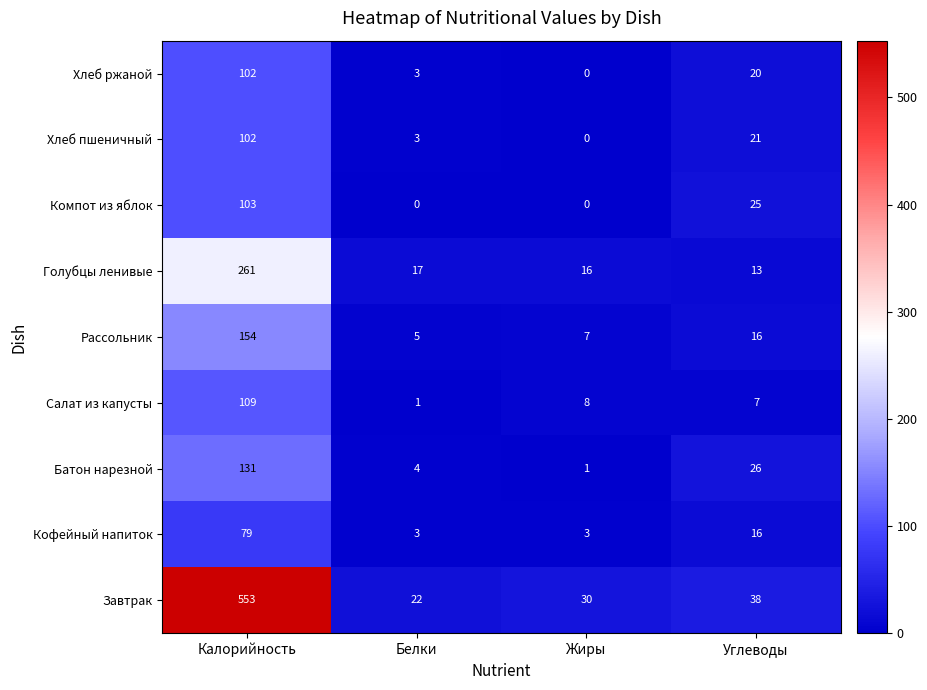

At how many categories does at least one series exceed 217?

1